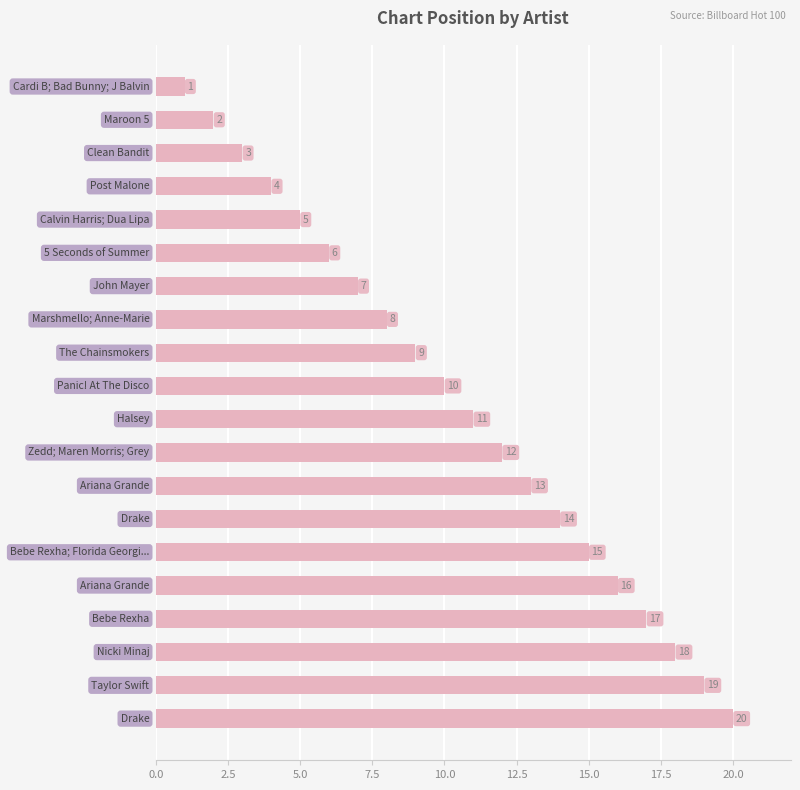

What is the sum of all values?

210